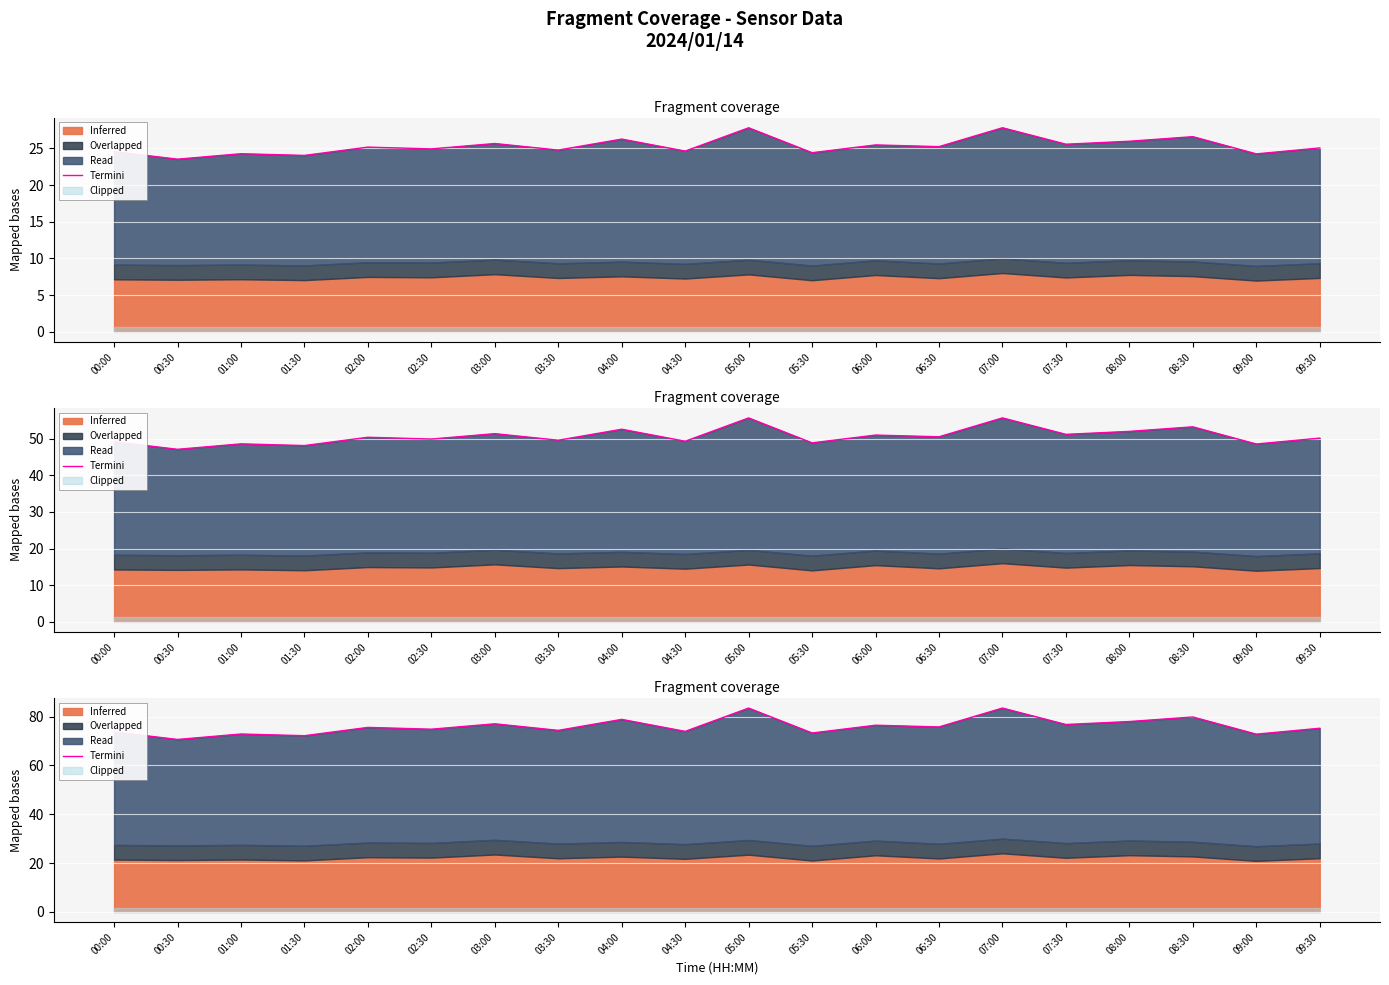

Which category has the lowest value across all series?

00:30